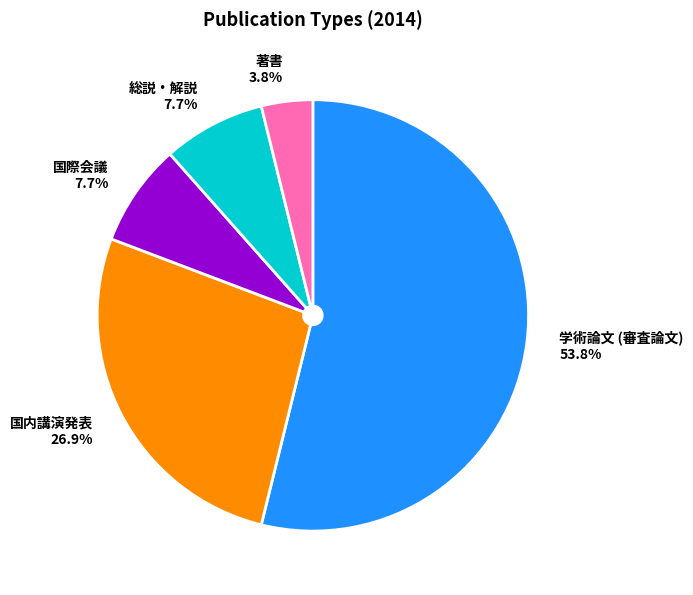

What portion of the pie excludes 国際会議?

92.3%